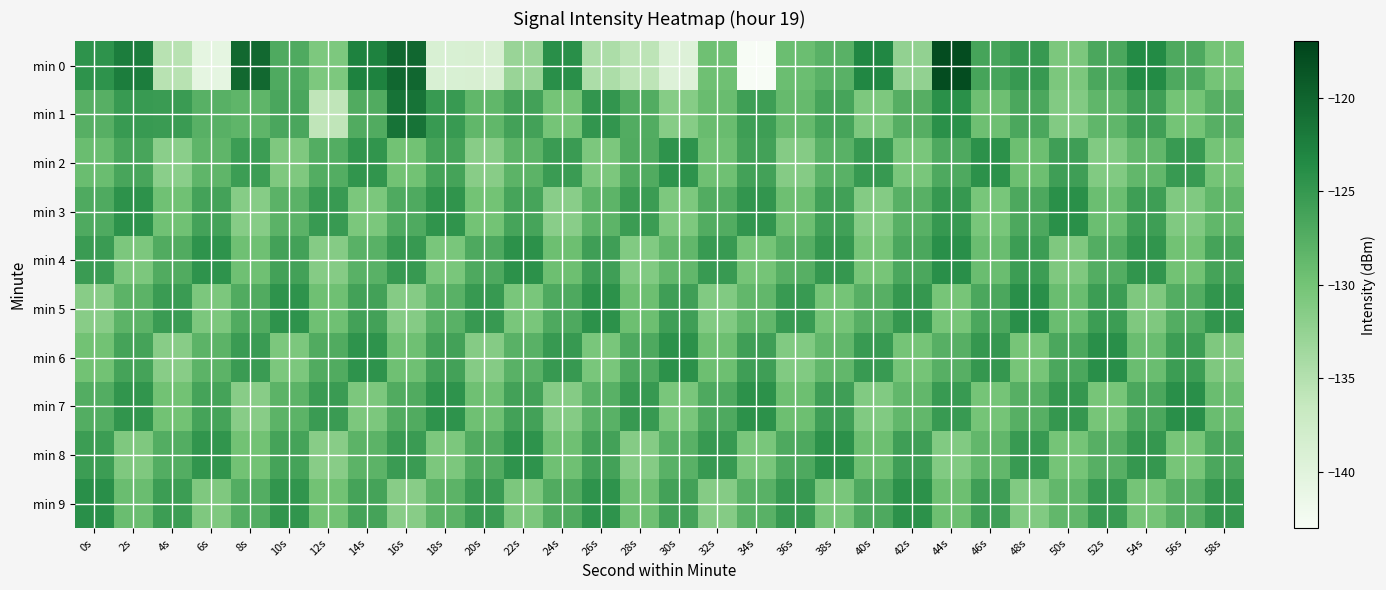

Which has a higher value, 56s or 20s?

56s